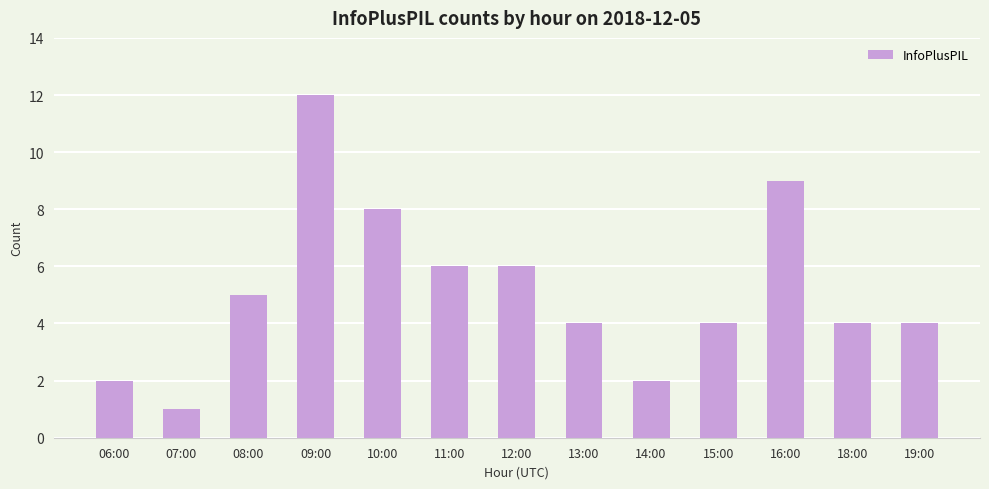

What is the difference between the values at 13:00 and 16:00?

5